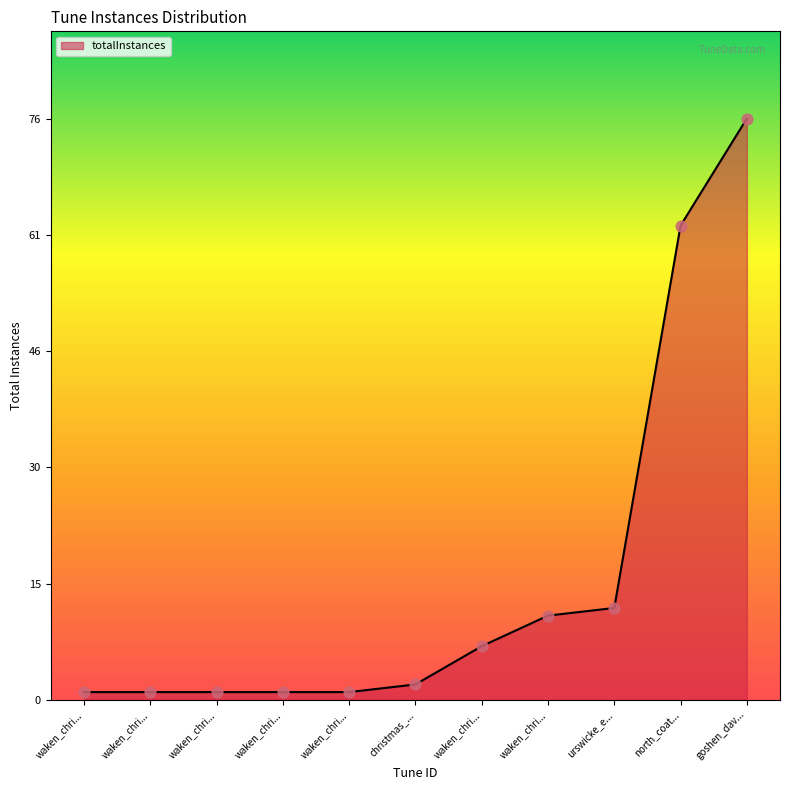

How many lines are shown in the chart?

1